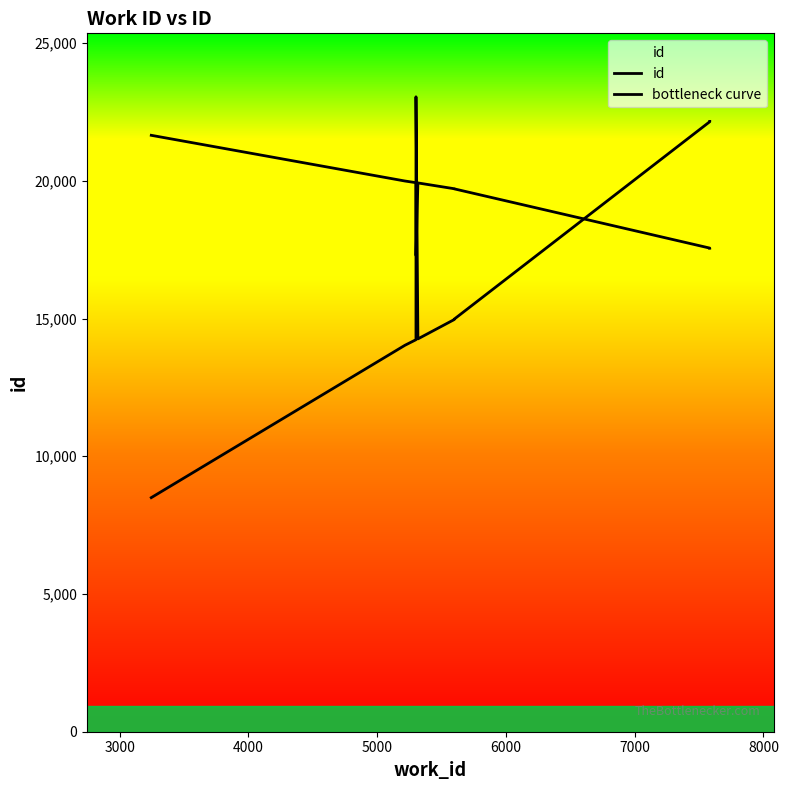

How many lines are shown in the chart?

2